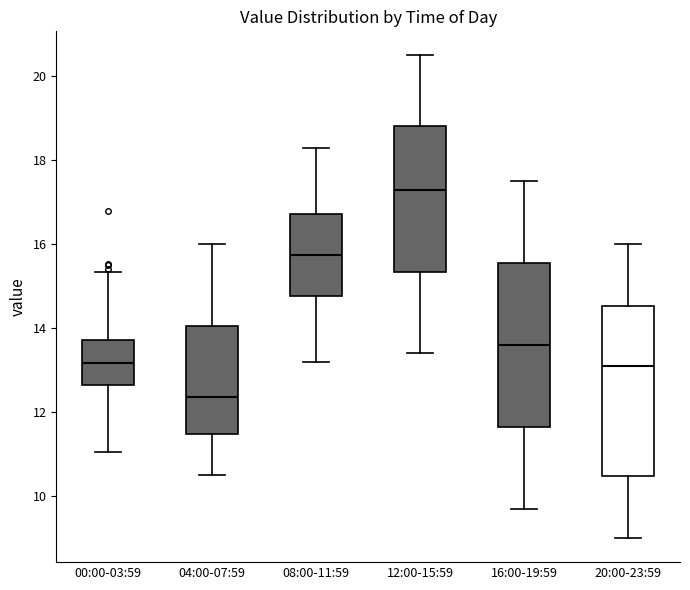

Reading left to right, read every box against the y-axis: the position of its median line, the range the box covers, and the ends of its whiskers. The values are not printed on the chart, so give them approximately, as read against the axis.

00:00-03:59: median 13.2, box 12.6 to 13.8, whiskers 11.0 to 15.4
04:00-07:59: median 12.4, box 11.4 to 14.0, whiskers 10.6 to 16.0
08:00-11:59: median 15.8, box 14.8 to 16.8, whiskers 13.2 to 18.4
12:00-15:59: median 17.4, box 15.4 to 18.8, whiskers 13.4 to 20.6
16:00-19:59: median 13.6, box 11.6 to 15.6, whiskers 9.8 to 17.6
20:00-23:59: median 13.2, box 10.4 to 14.6, whiskers 9.0 to 16.0